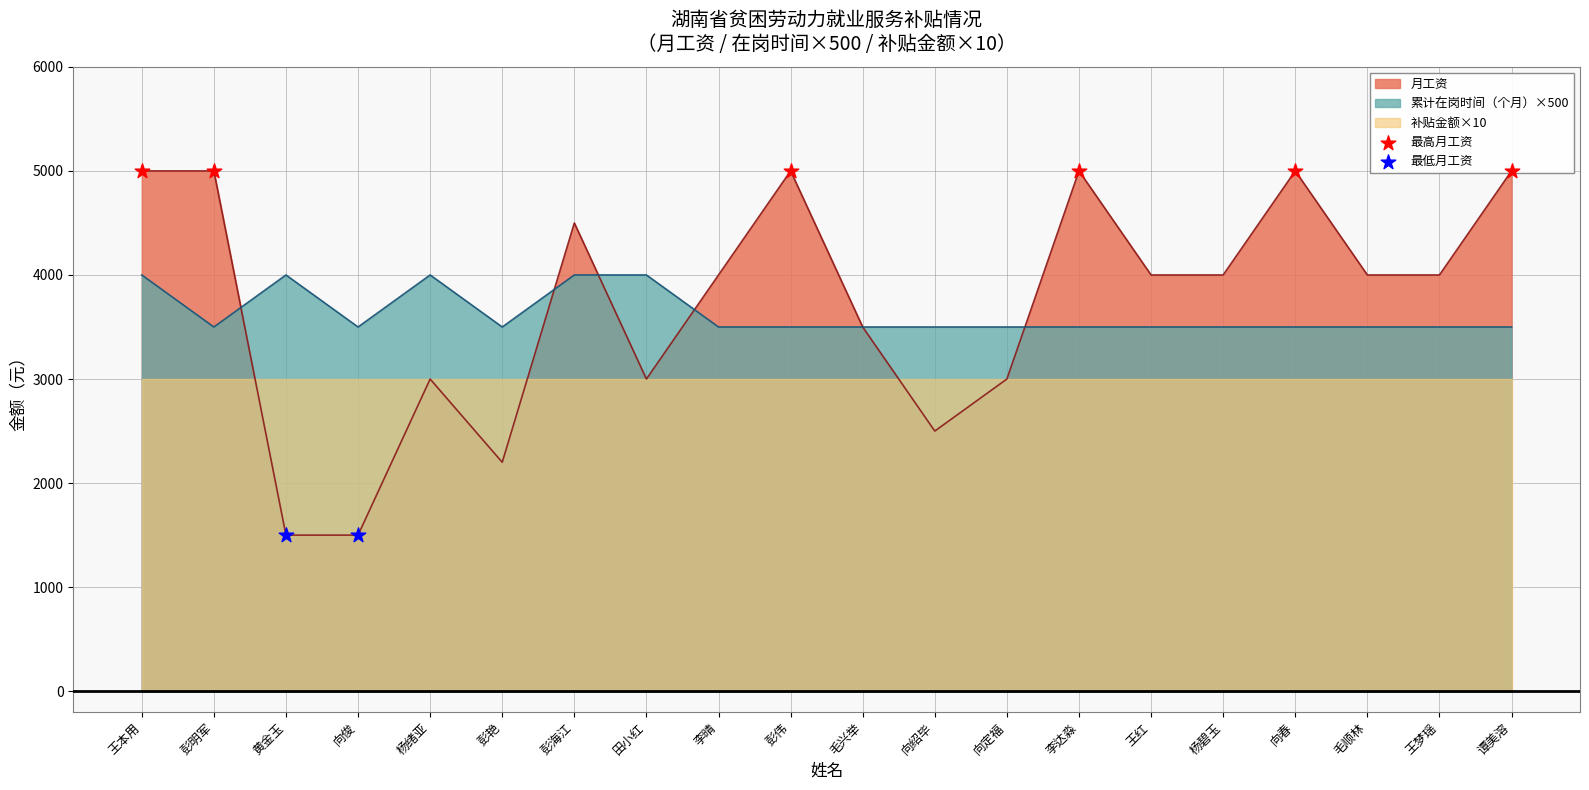

Which series has the largest total across all categories?

月工资